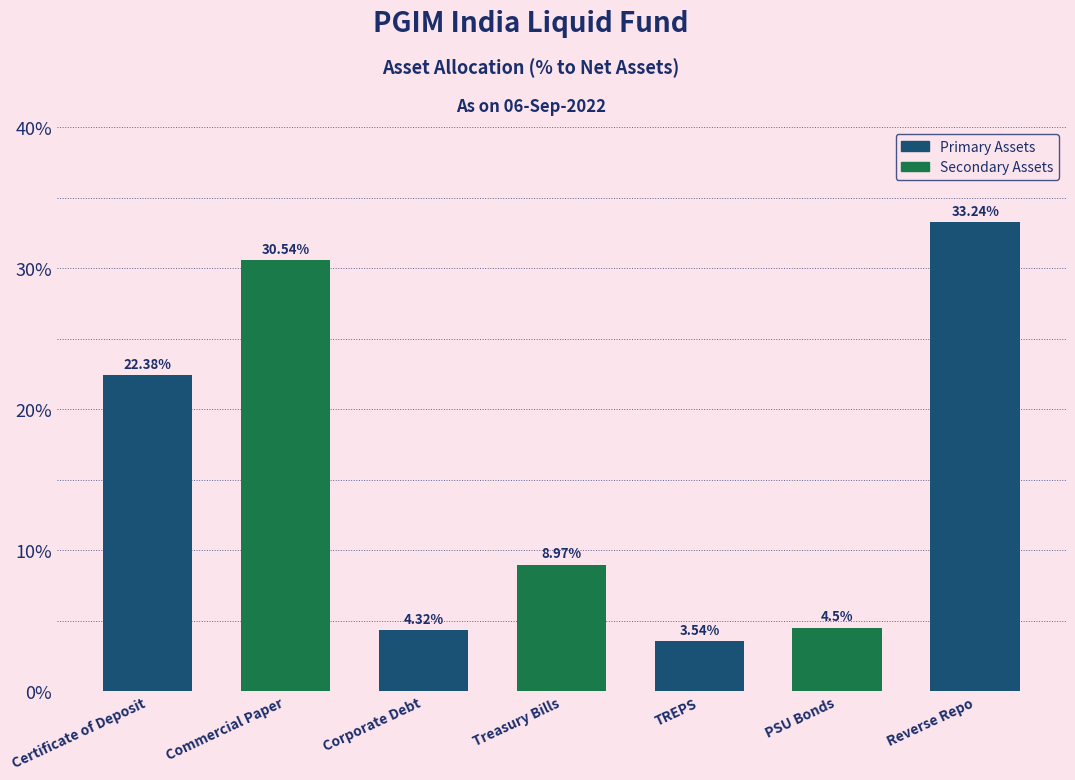

List the labels in order of value, smallest first.

TREPS, Corporate Debt, PSU Bonds, Treasury Bills, Certificate of Deposit, Commercial Paper, Reverse Repo